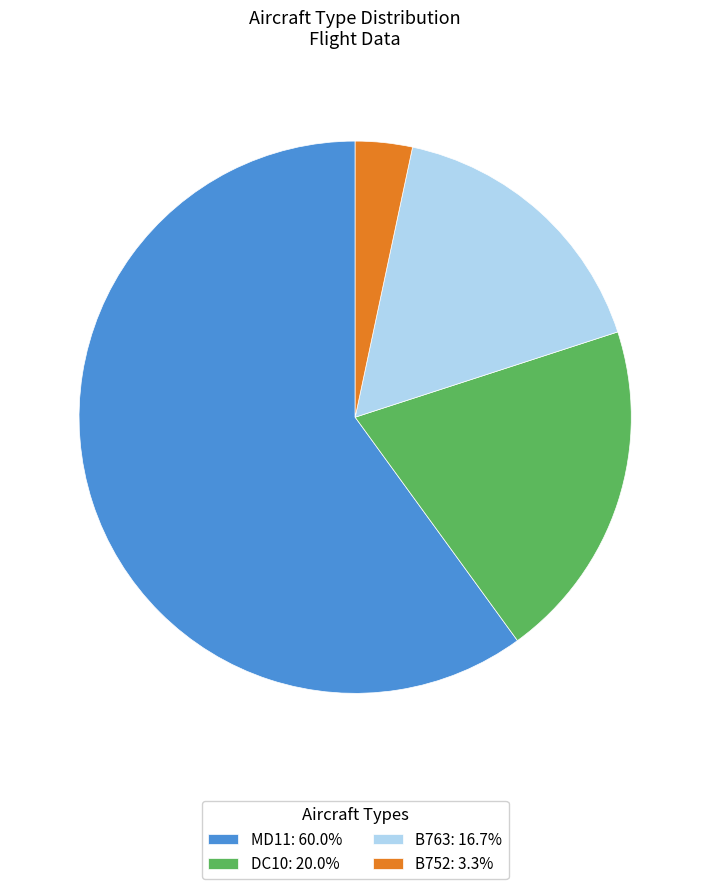

Does any single category account for the majority?

Yes